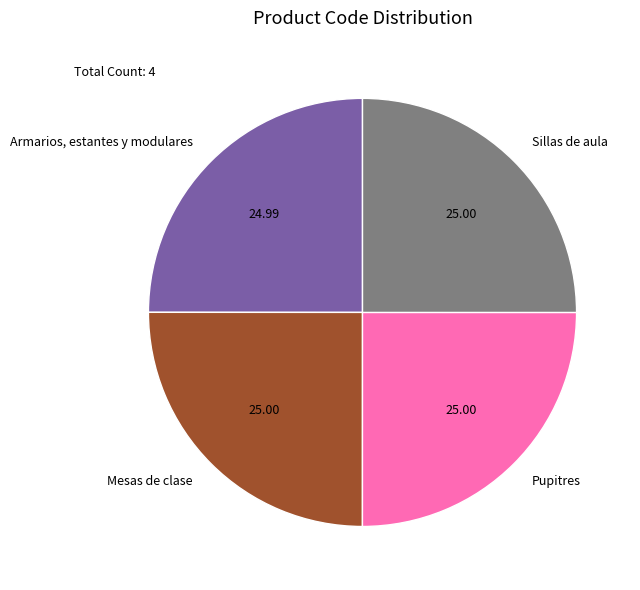

Is Mesas de clase the majority of the pie?

No